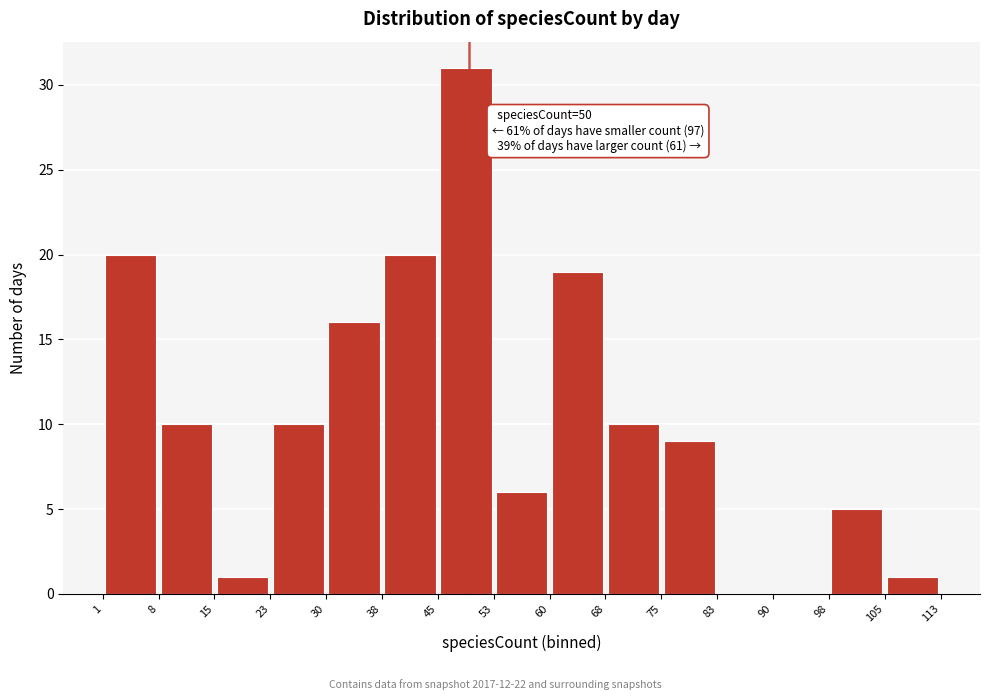

Which range on the x-axis has the tallest bar?

45 to 53